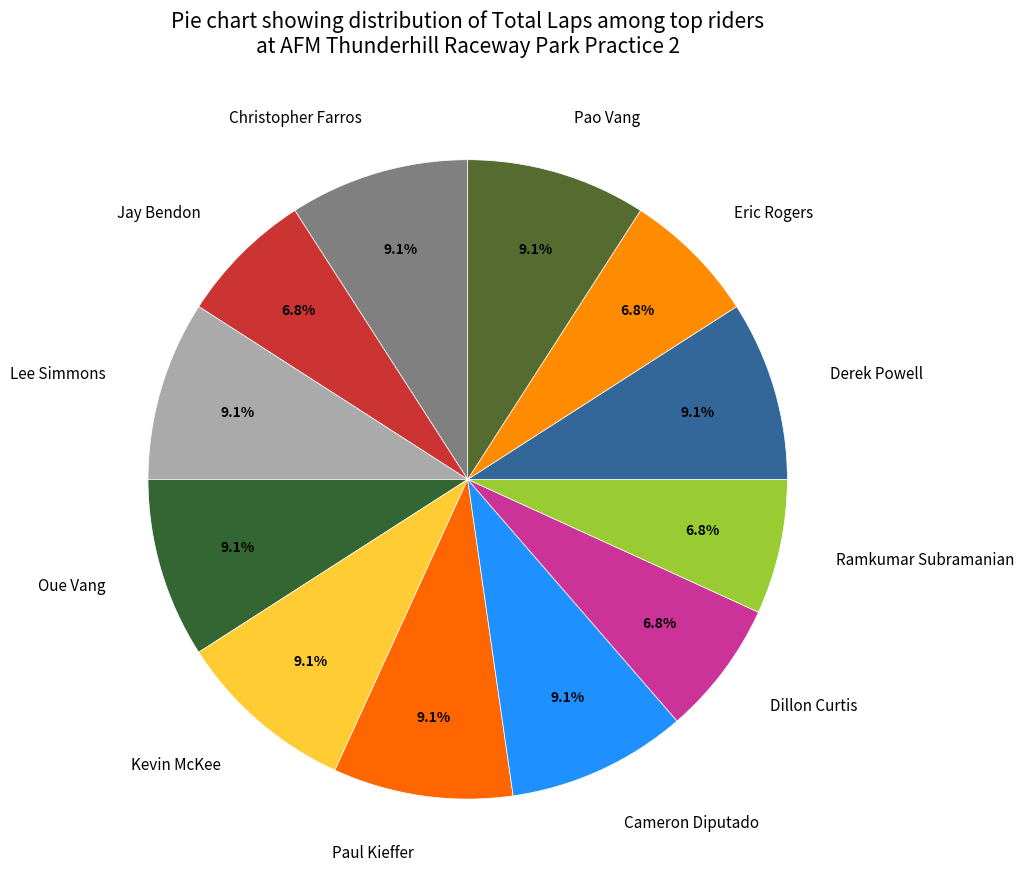

How many slices are in this pie chart?

12